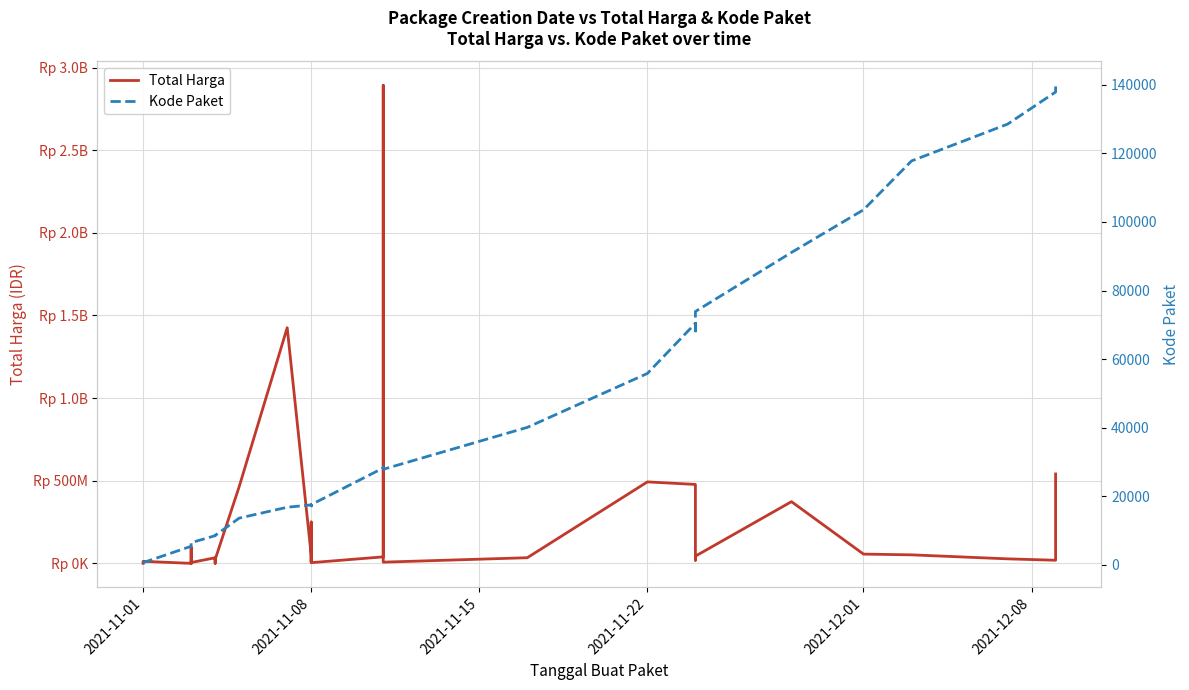

Is the value of Total Harga at 2021-11-08 greater than the value of Kode Paket at 2021-11-22?

Yes